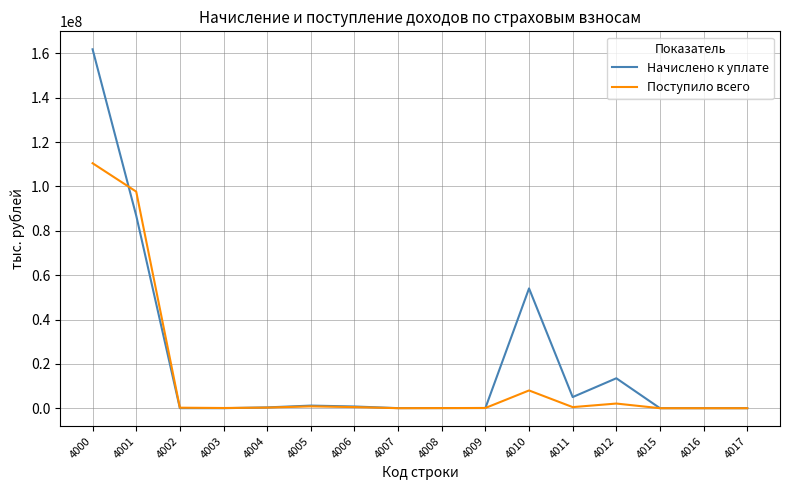

True or false: Поступило всего has a value of -143 at 4016.

True